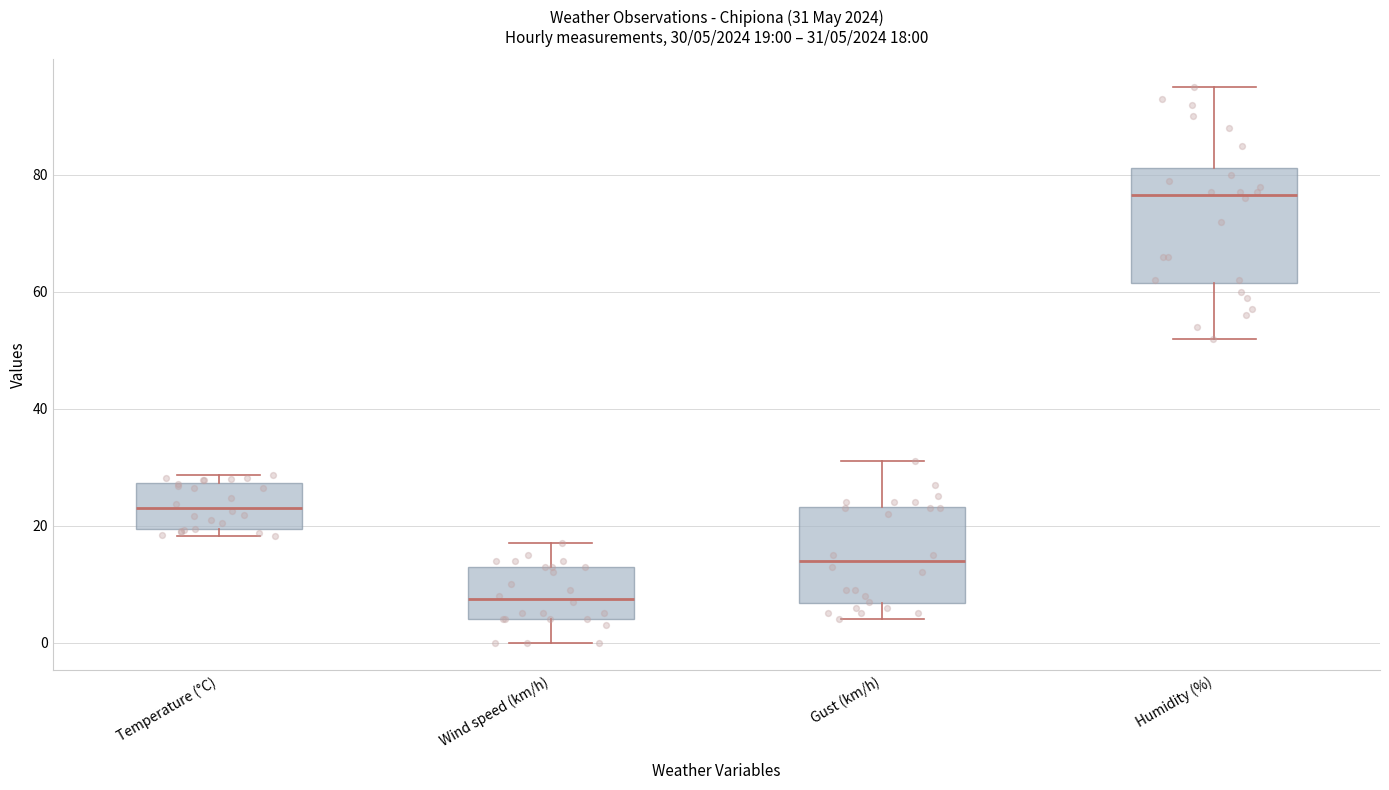

Which box has the lowest median line?

Wind speed (km/h)